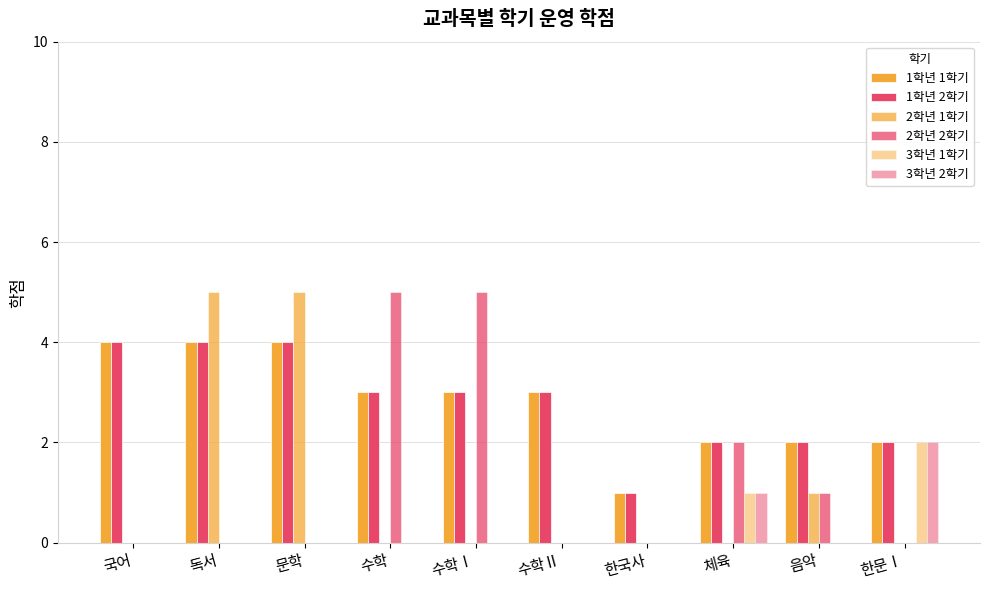

The value of 3학년 1학기 at 수학Ⅰ is 1. True or false?

False